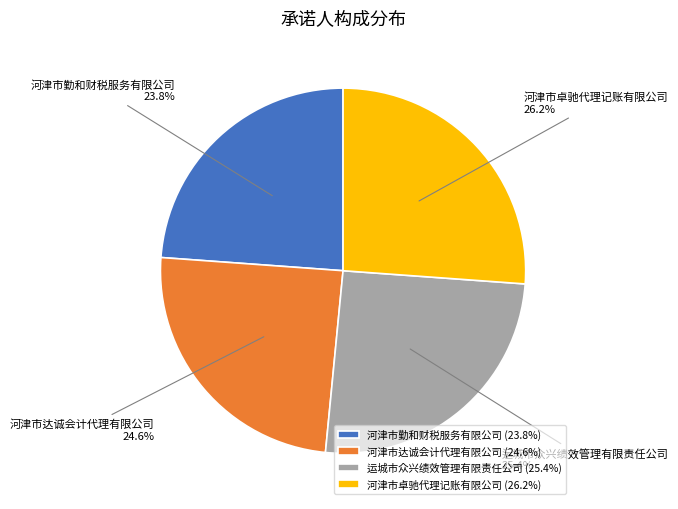

Which has a higher value, 运城市众兴绩效管理有限责任公司 or 河津市达诚会计代理有限公司?

运城市众兴绩效管理有限责任公司